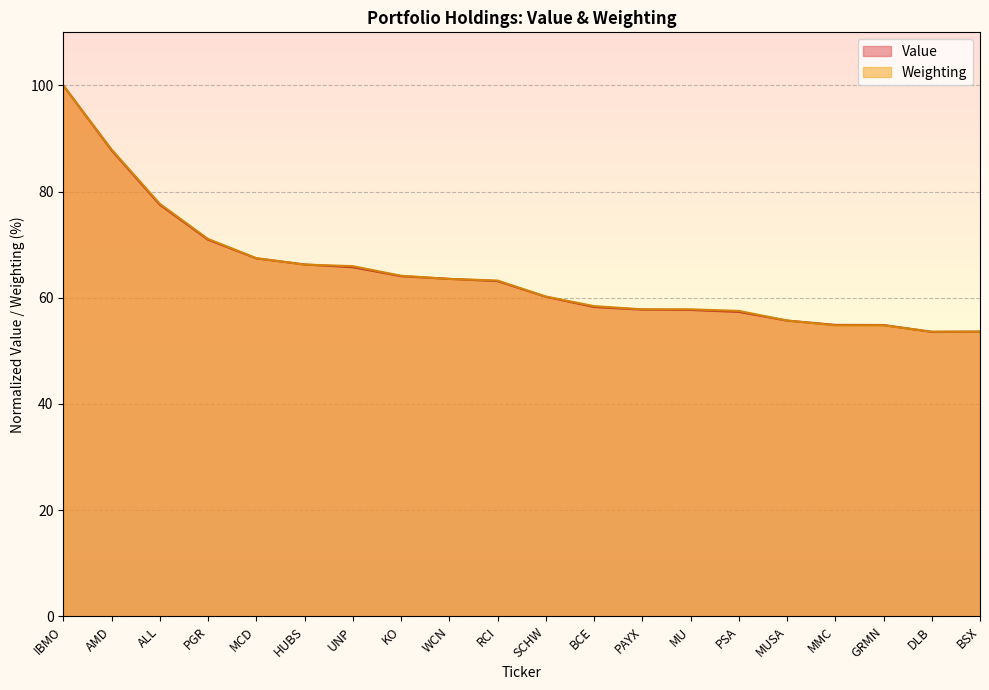

What is the difference between the maximum and second lowest values in the Weighting series?

46.4